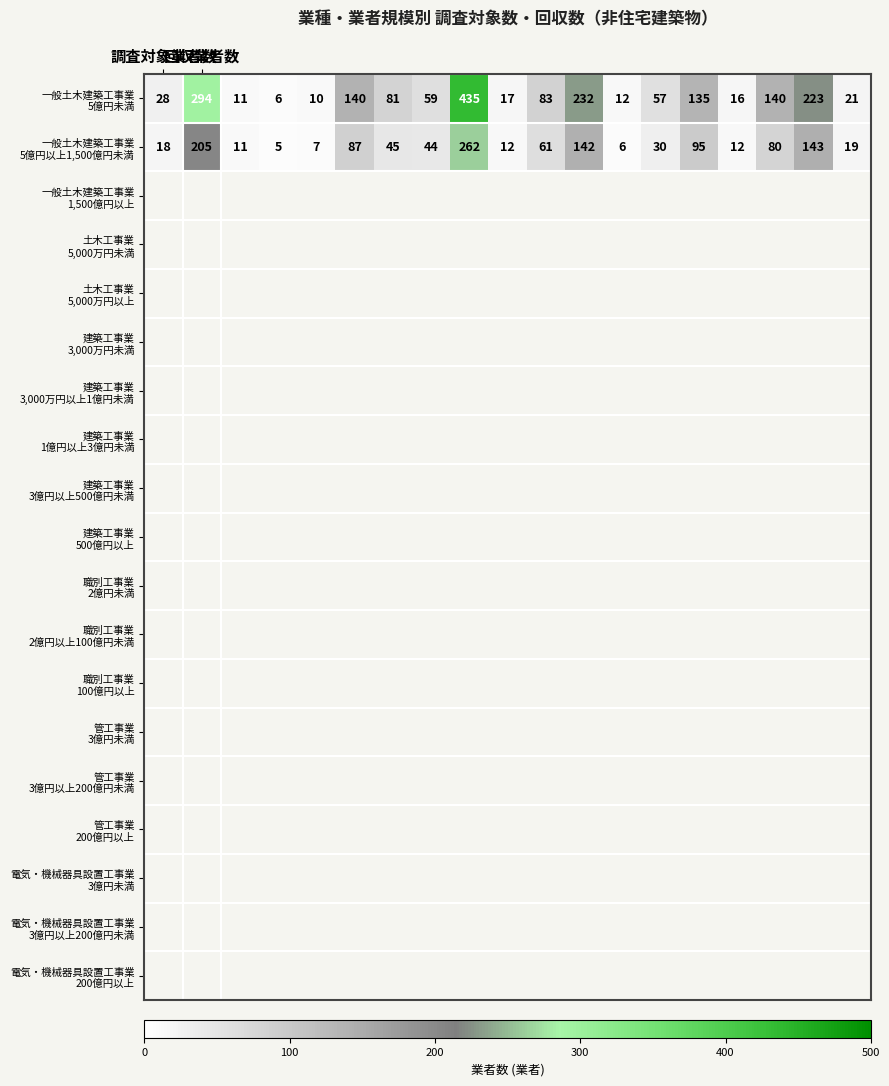

At how many categories does at least one series exceed 34?

11